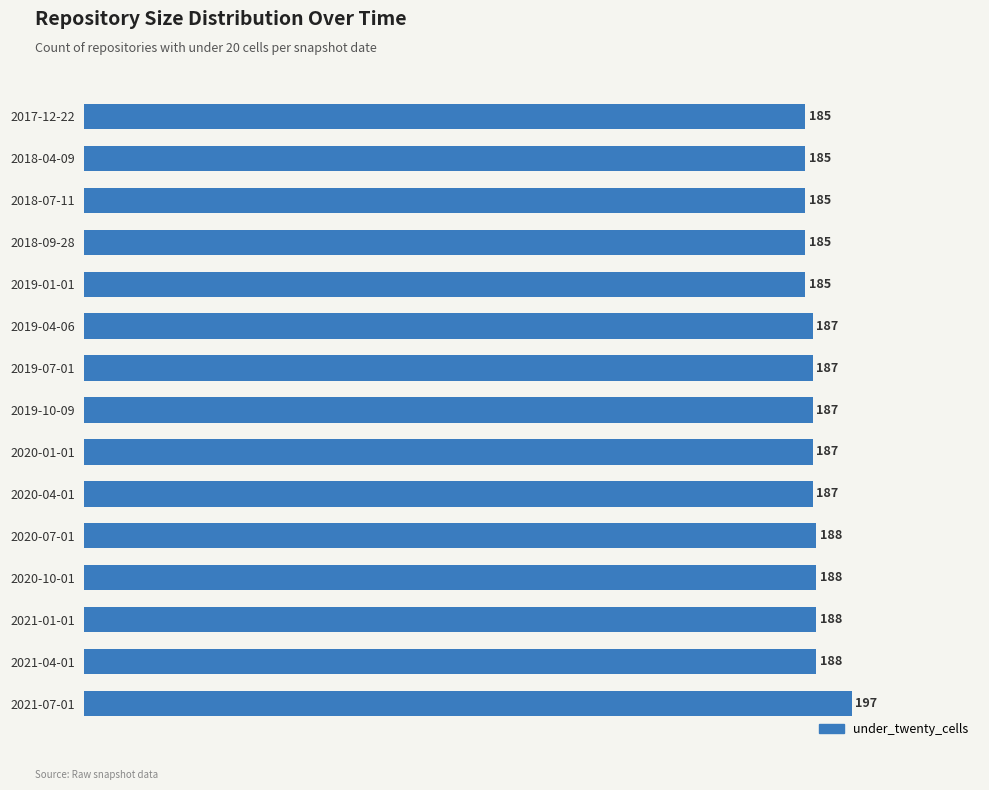

What is the sum of all values?

2809